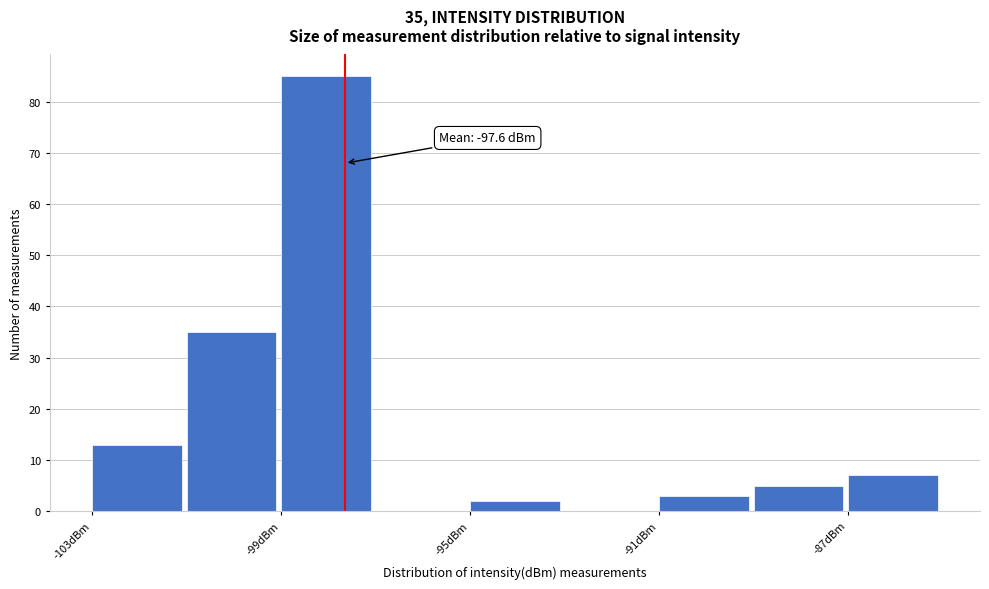

Over which range of the x-axis is the bar tallest?

-99 to -97